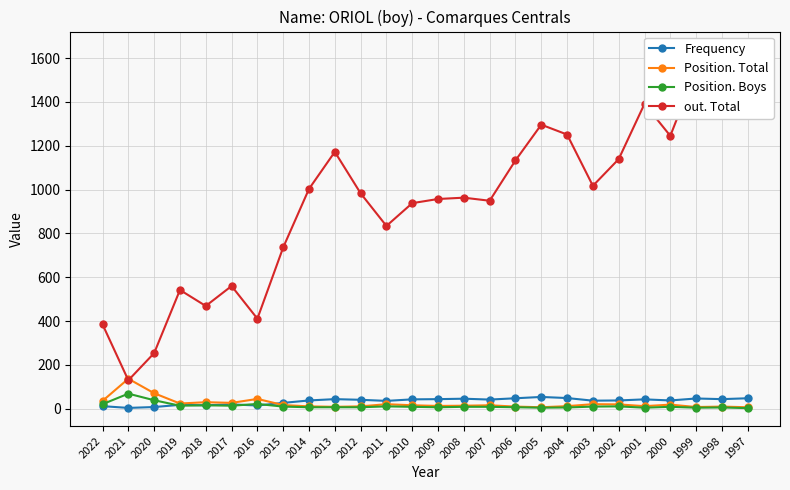

Is it true that Position. Total equals 8 at 2017?

False